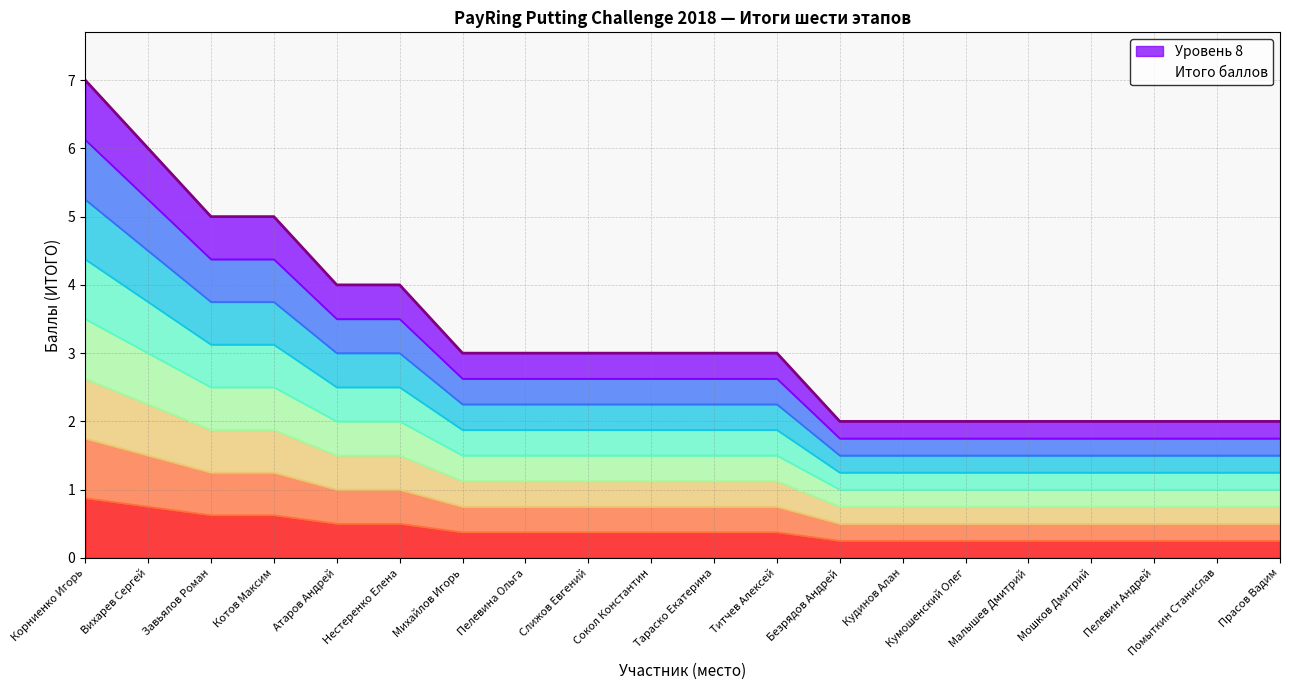

Which label corresponds to the smallest value in the chart?

Безрядов Андрей